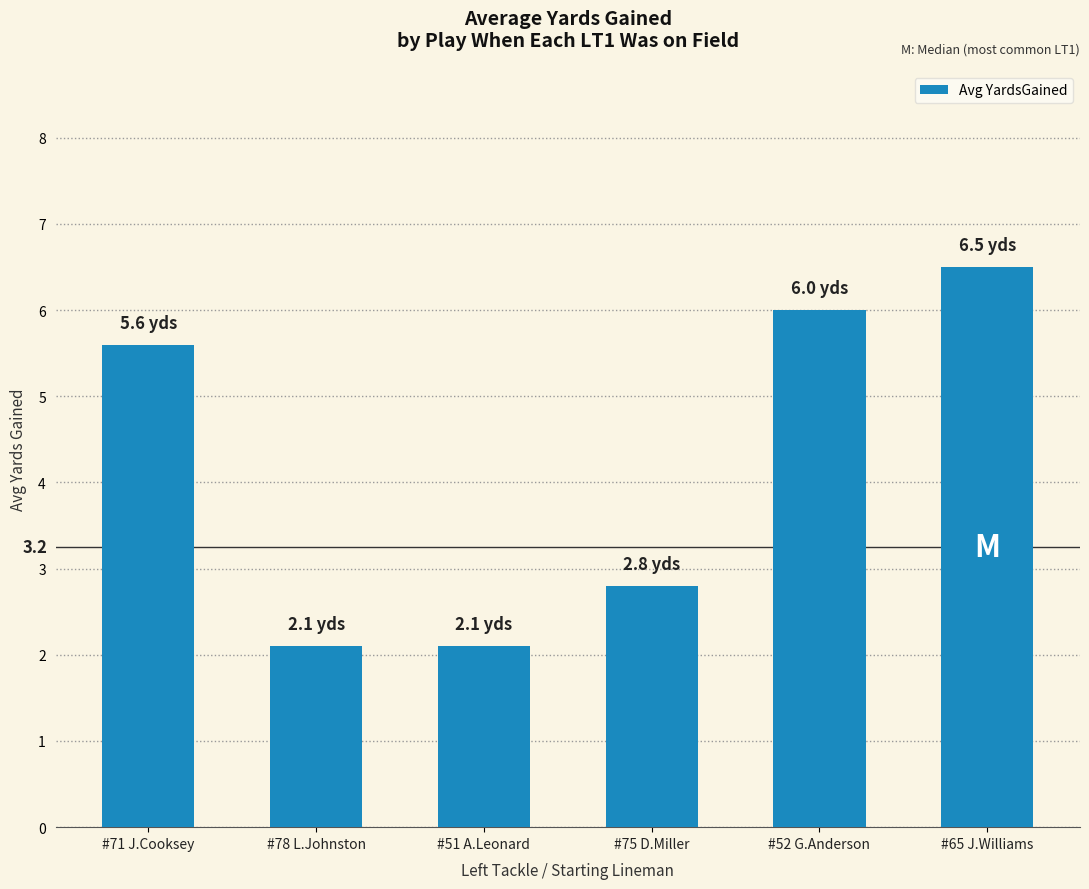

Reading right to left, list all the values displayed in this chart.

6.5	6.0	2.8	2.1	2.1	5.6